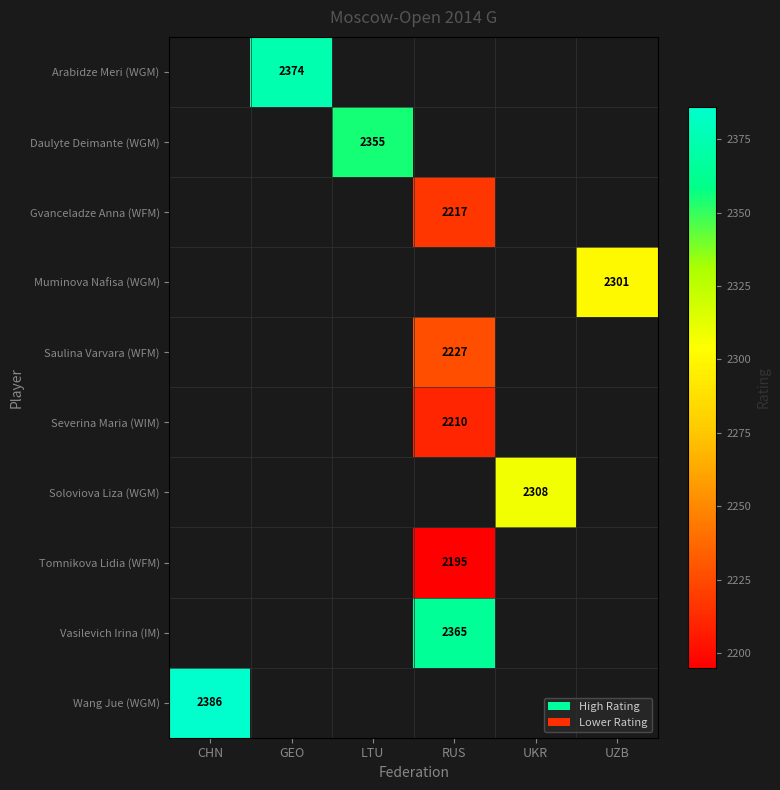

What is the minimum value shown in the chart?

2195.0